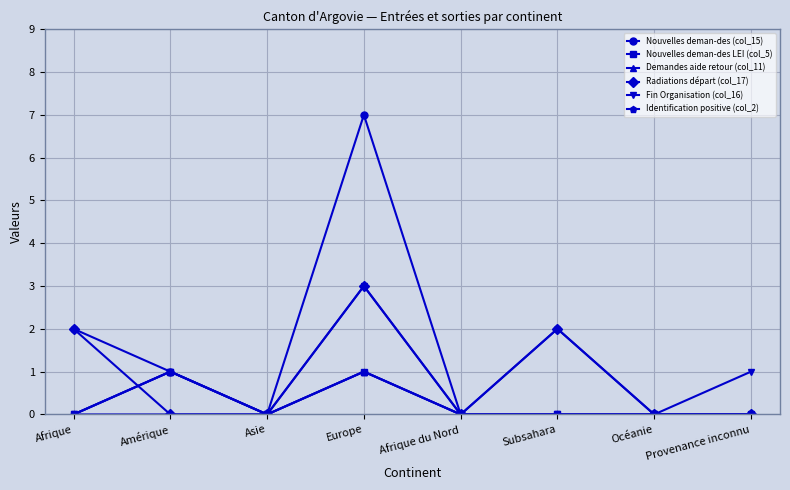

Does the chart display data point markers on the line(s)?

Yes